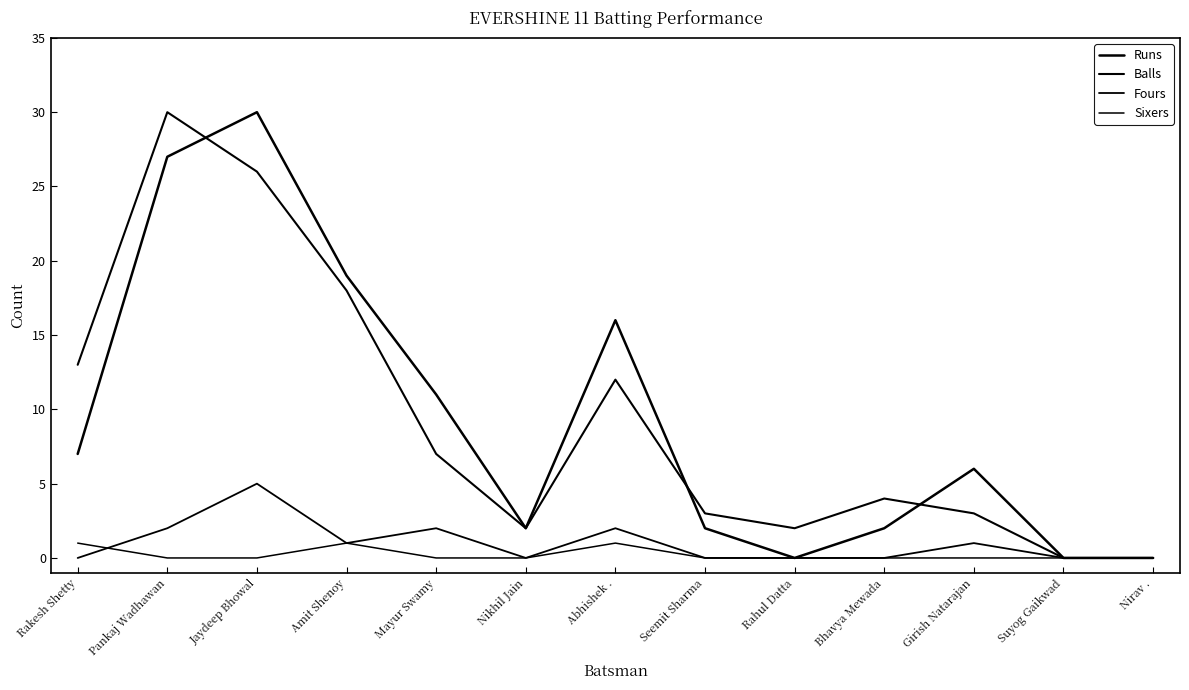

The value of Runs at Girish Natarajan is 6. True or false?

True